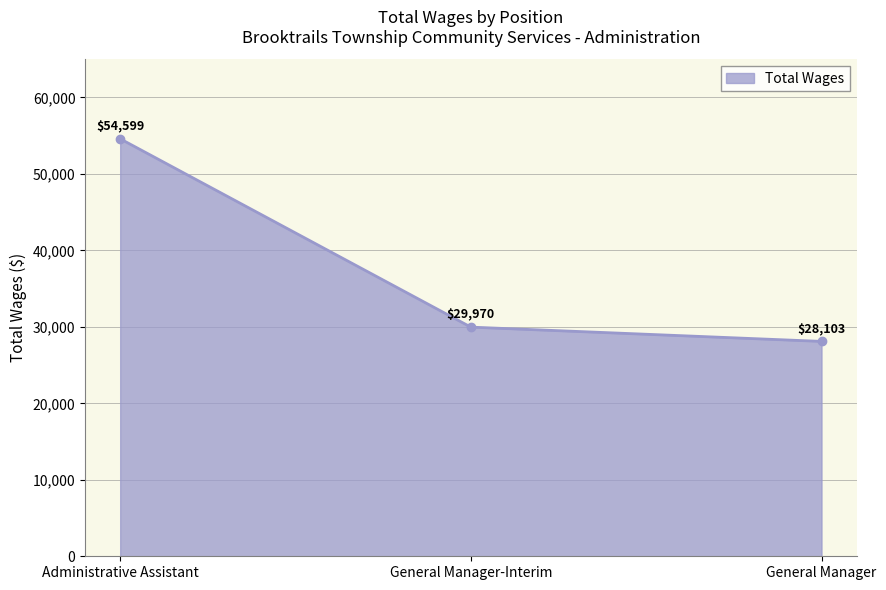

How many series are shown in this chart?

1